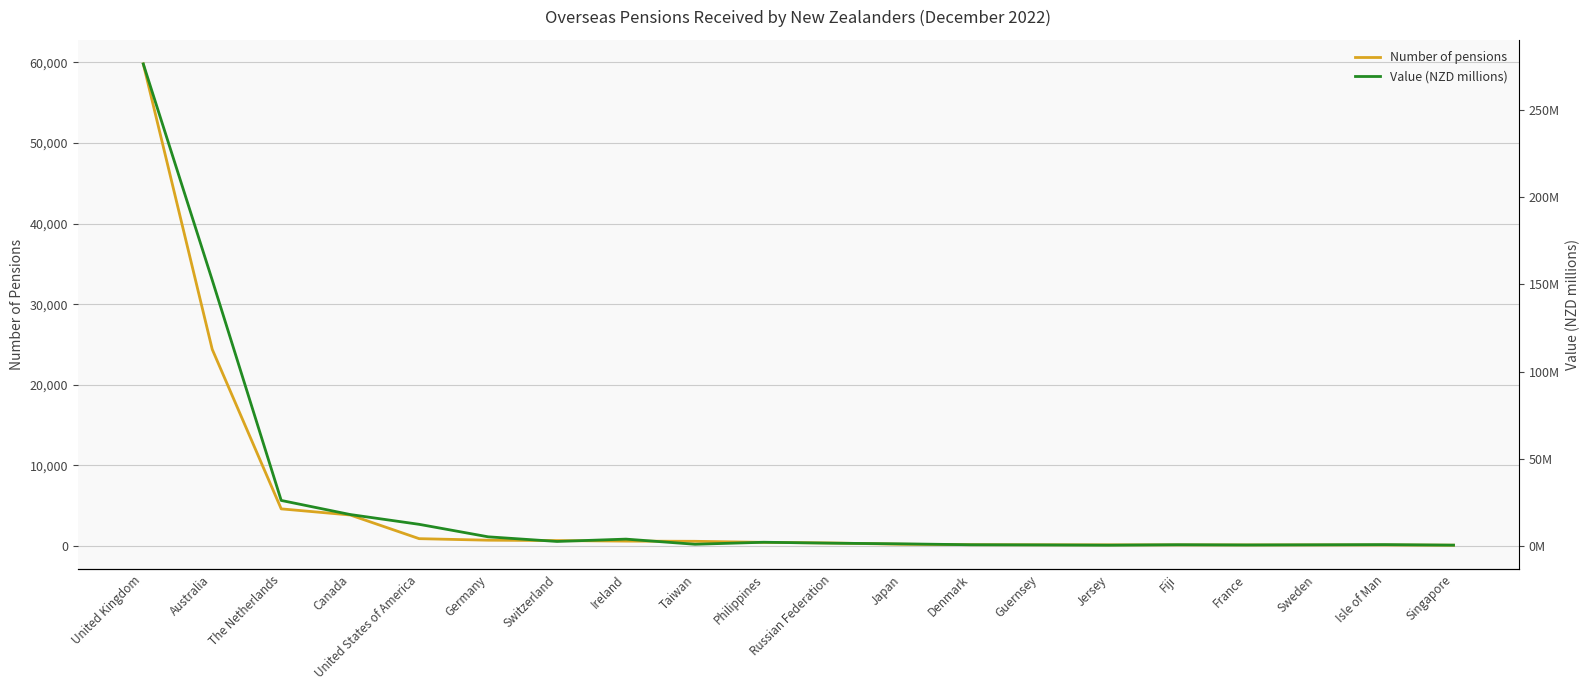

How many data points in Value (NZD millions) are above 1?

12